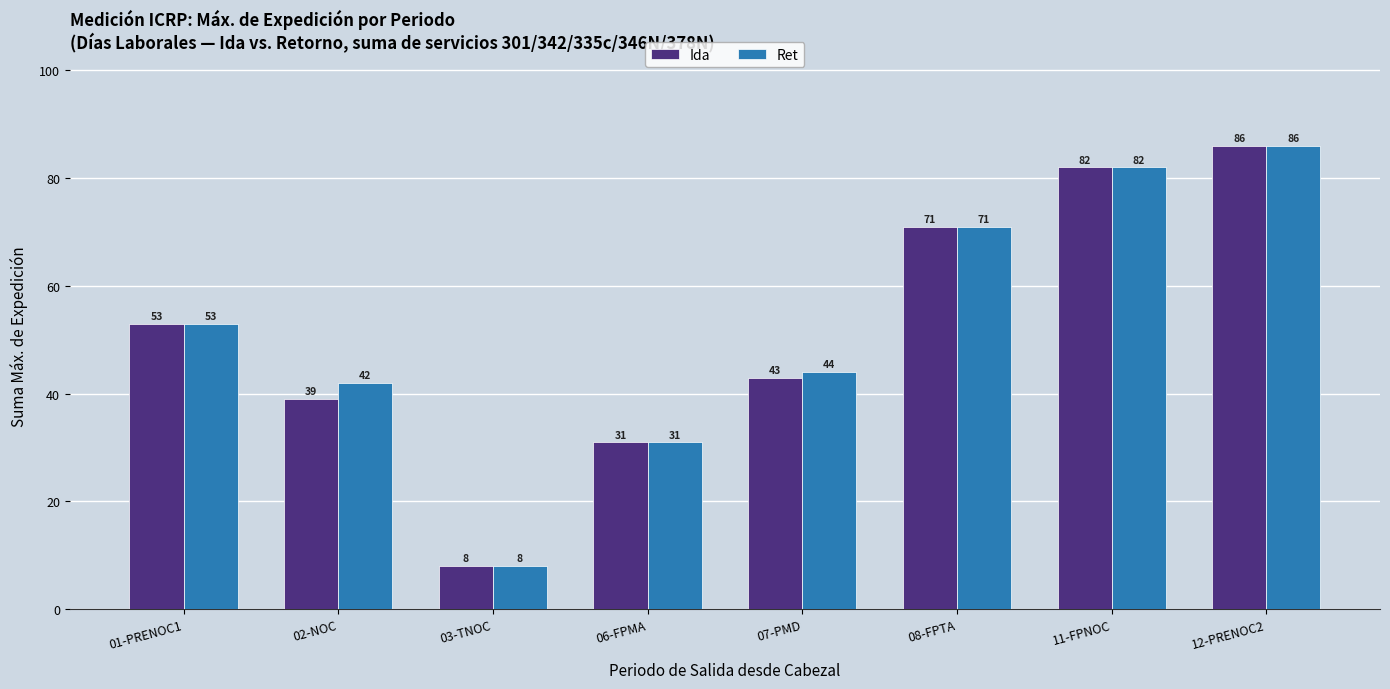

What is the label of the 3rd bar from the left?

03-TNOC